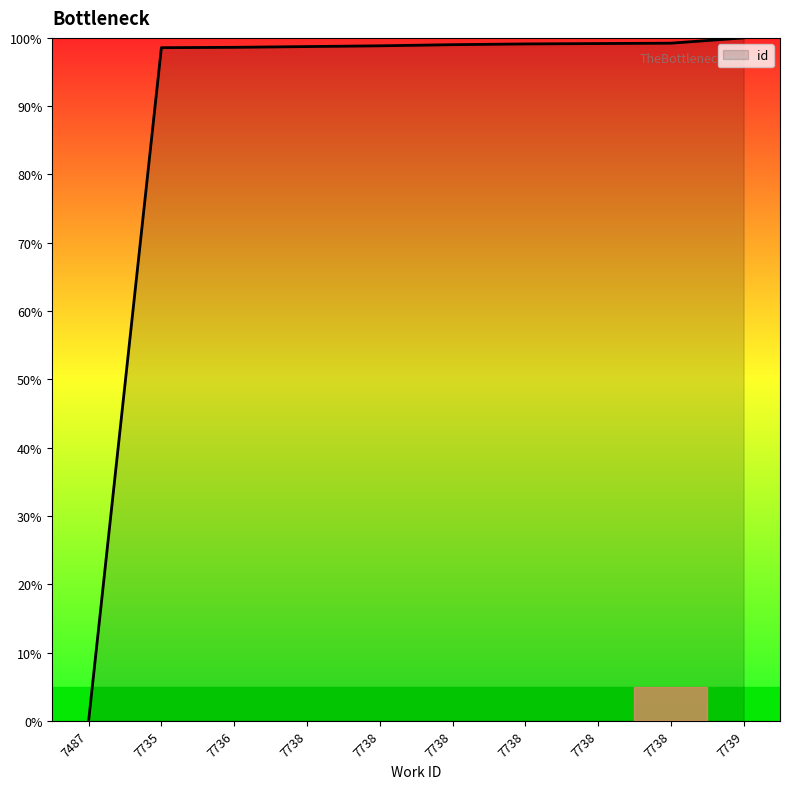

What is the value of the 6th point from the left?

98.7